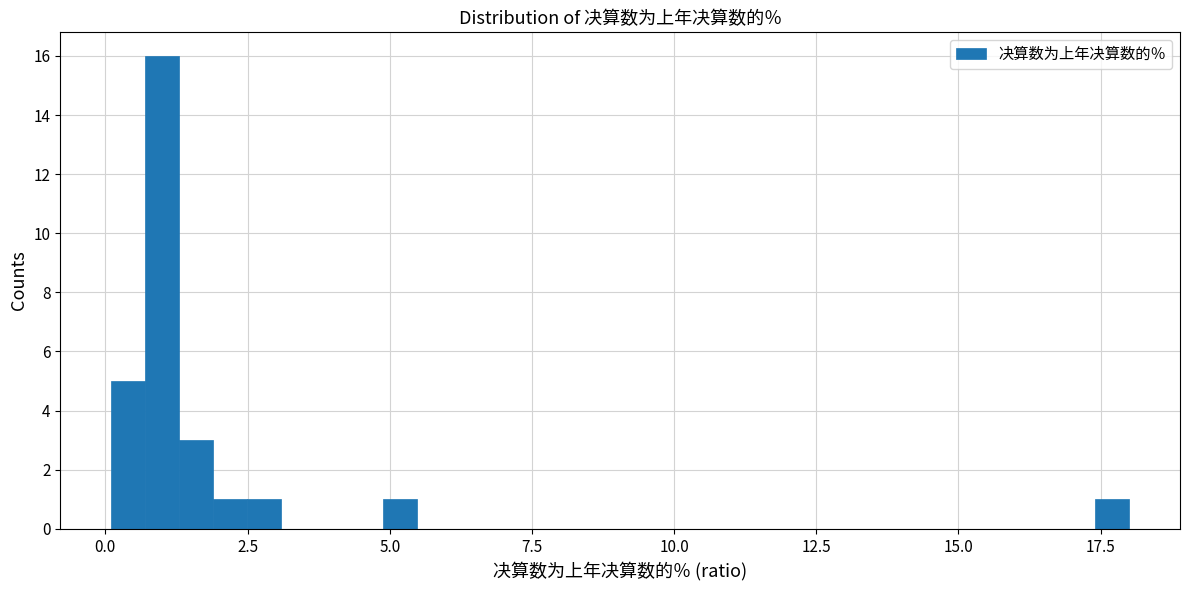

Around what value on the x-axis is the tallest bar? Give the approximate position of its centre, as read against the axis.

1.0